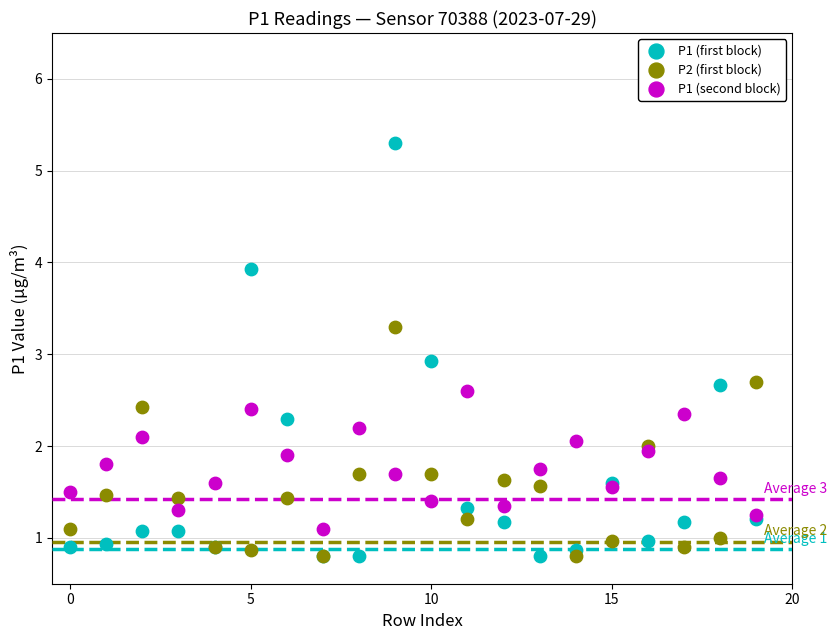

Across all series, what Y value is closest to 3?

2.9